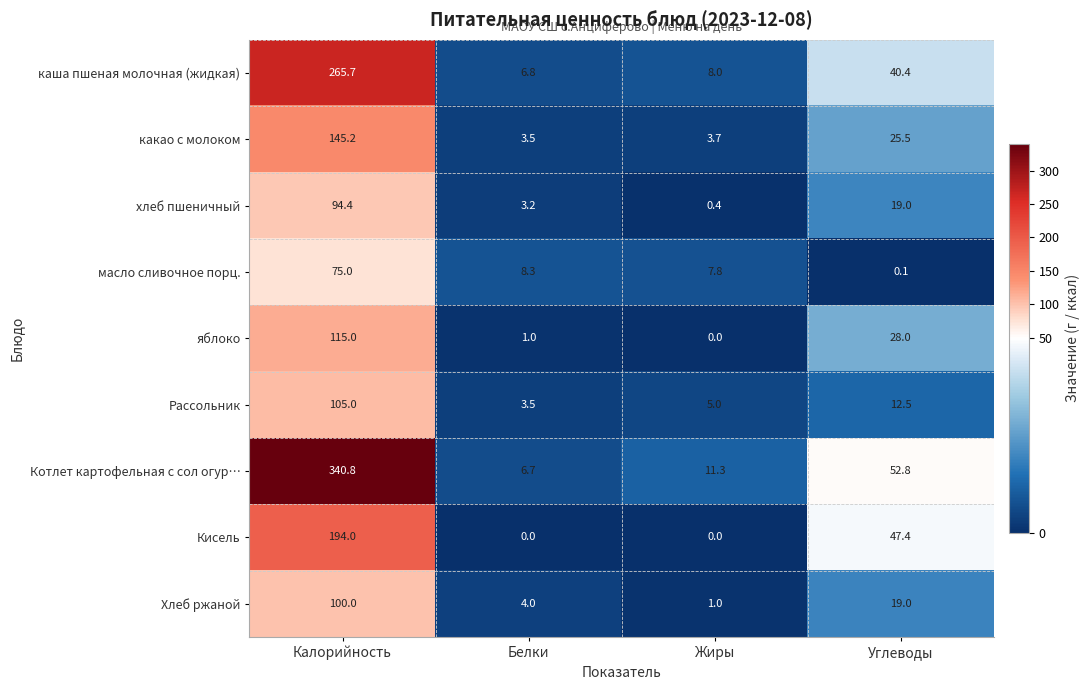

At Калорийность, list the series in order from largest to smallest.

Котлет картофельная с сол огур…, каша пшеная молочная (жидкая), Кисель, какао с молоком, яблоко, Рассольник, Хлеб ржаной, хлеб пшеничный, масло сливочное порц.